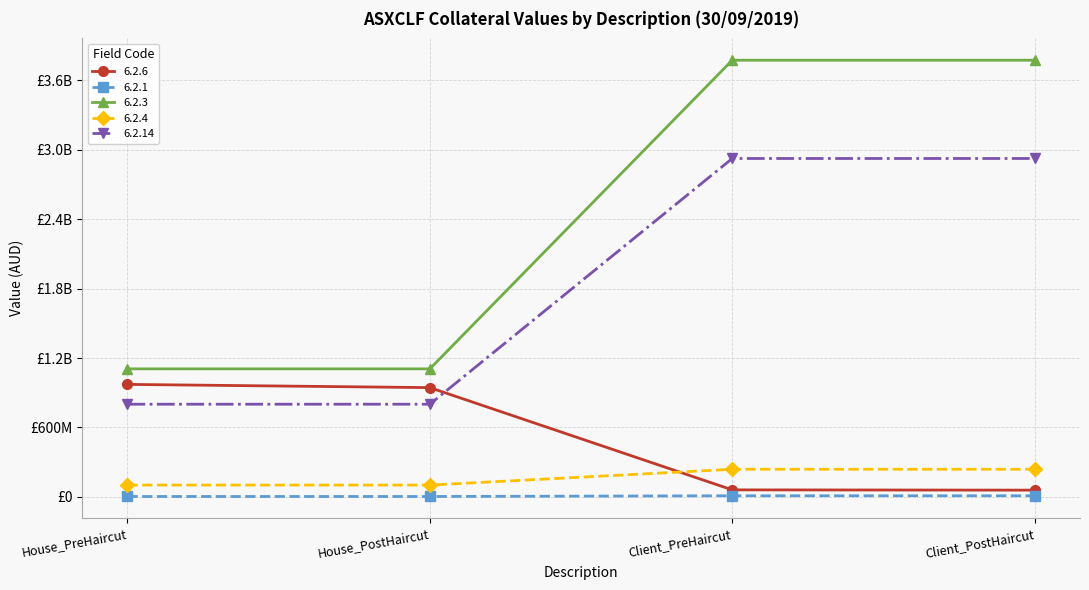

Does the chart have visible grid lines?

Yes